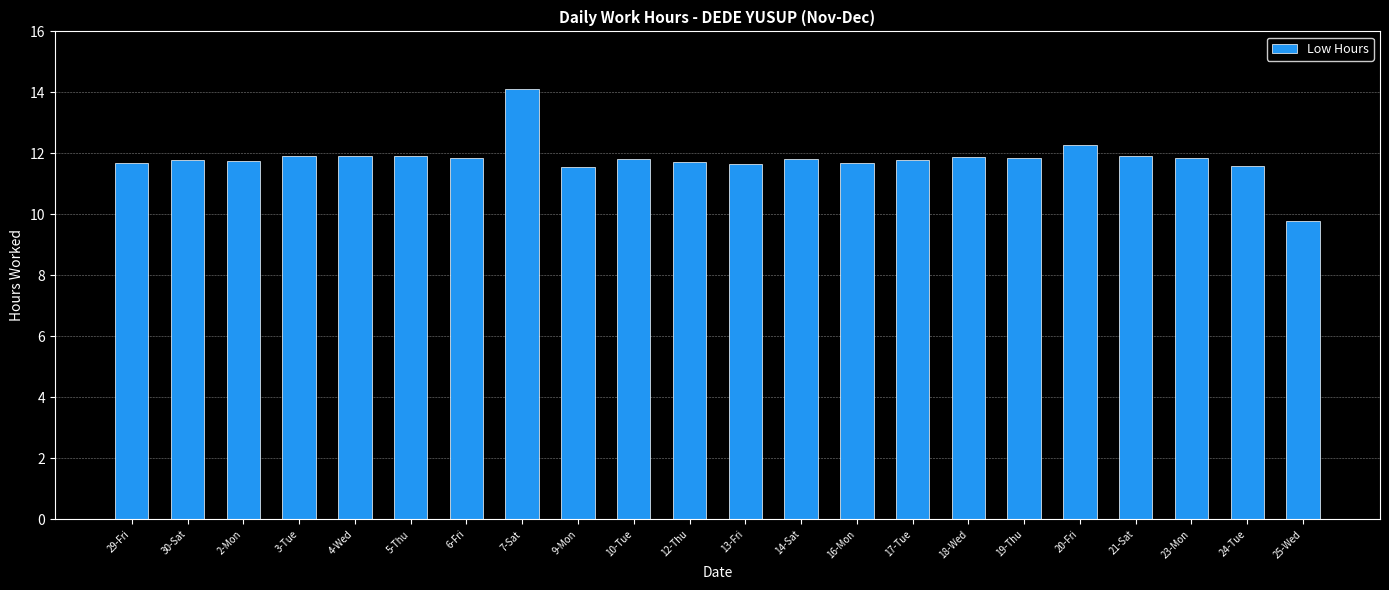

What position from the right is 14-Sat?

10